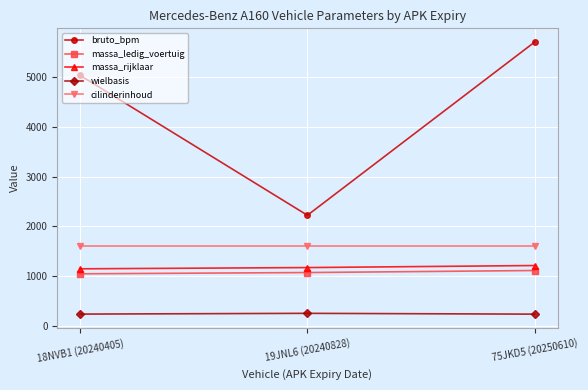

What is the sum of the bruto_bpm values at 18NVB1 (20240405) and 19JNL6 (20240828)?

7254